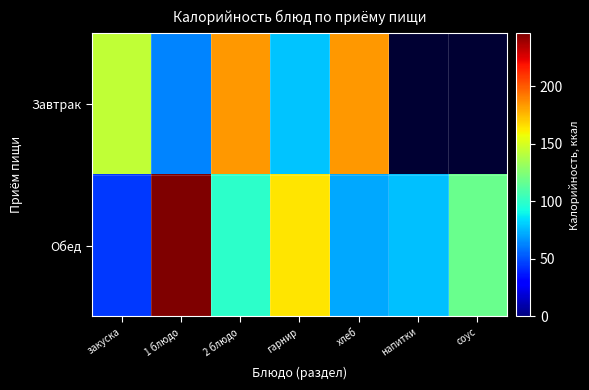

Is it true that Обед equals 99.0 at 2 блюдо?

True